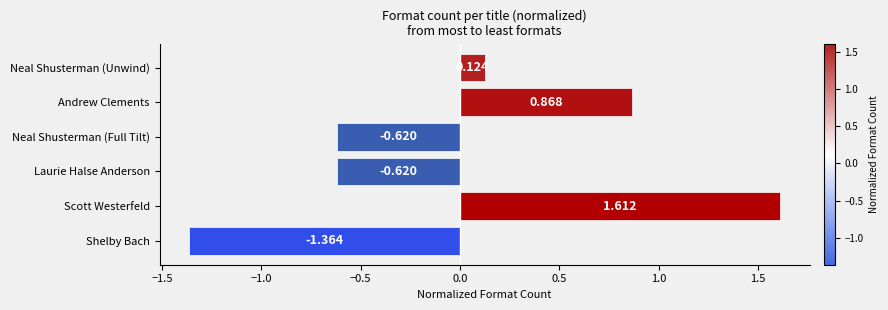

At which category does the chart reach its peak across all series?

Scott Westerfeld